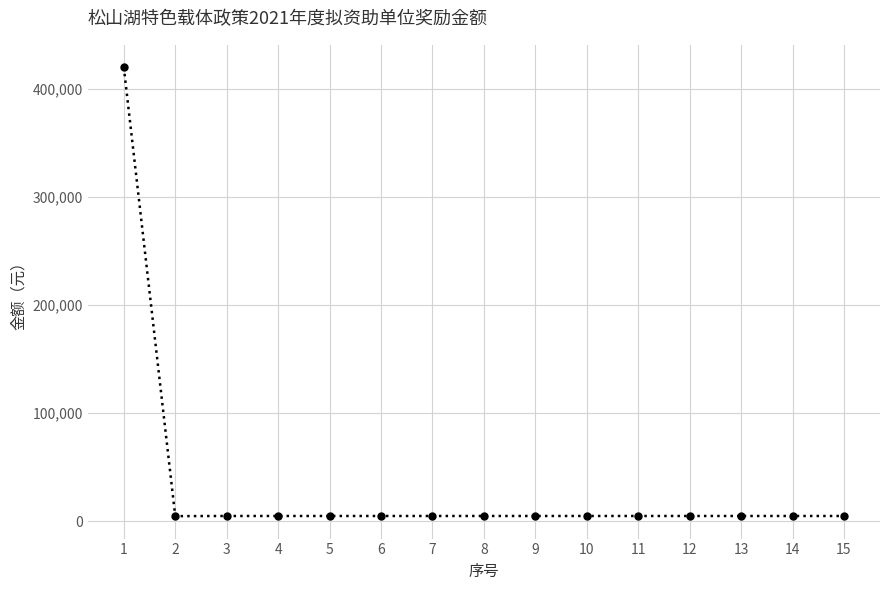

The value at 1 is 147550. True or false?

False